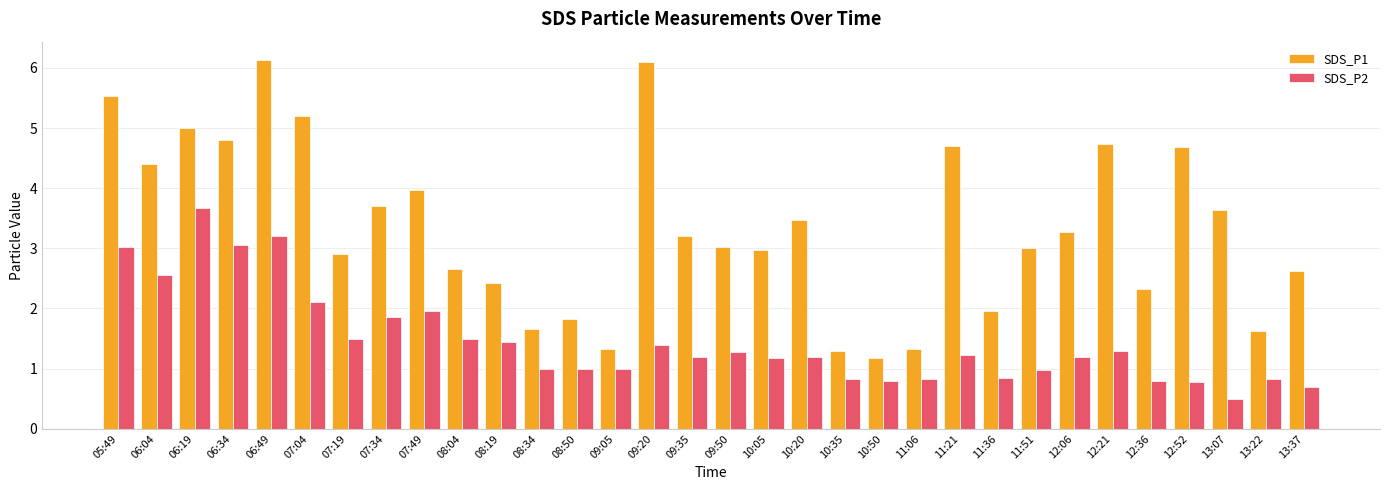

Which label corresponds to the smallest value in the chart?

13:07